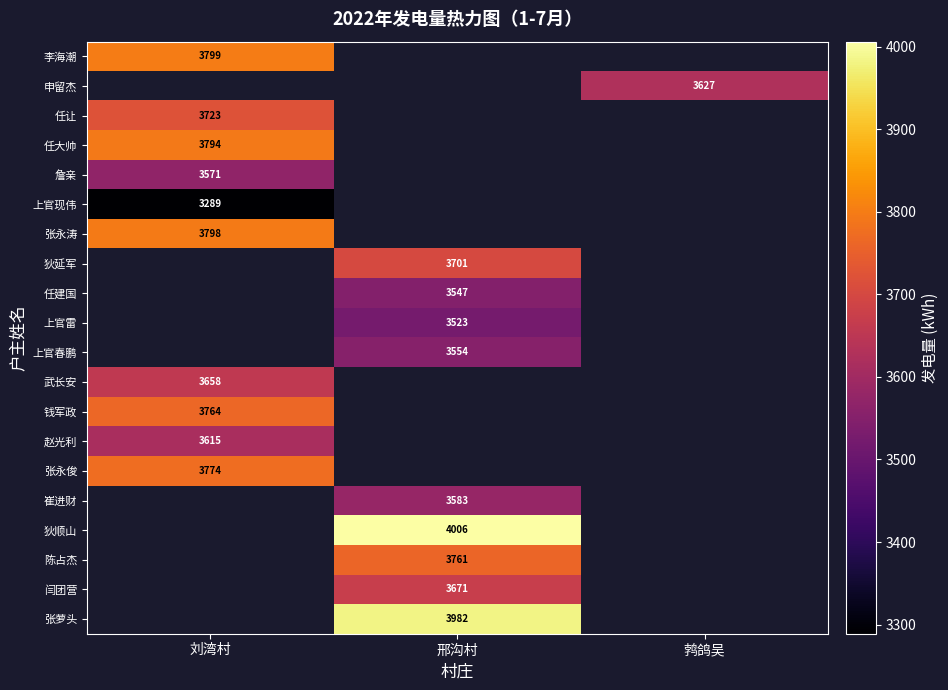

Is it true that 狄延军 equals 2493 at 邢沟村?

False